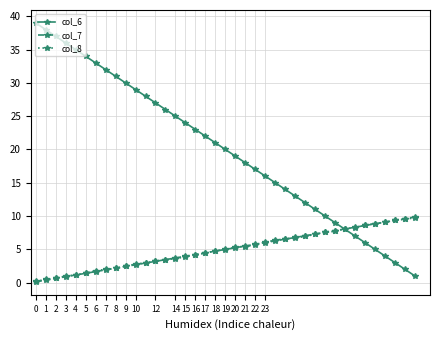

How many categories are shown in the chart?

39